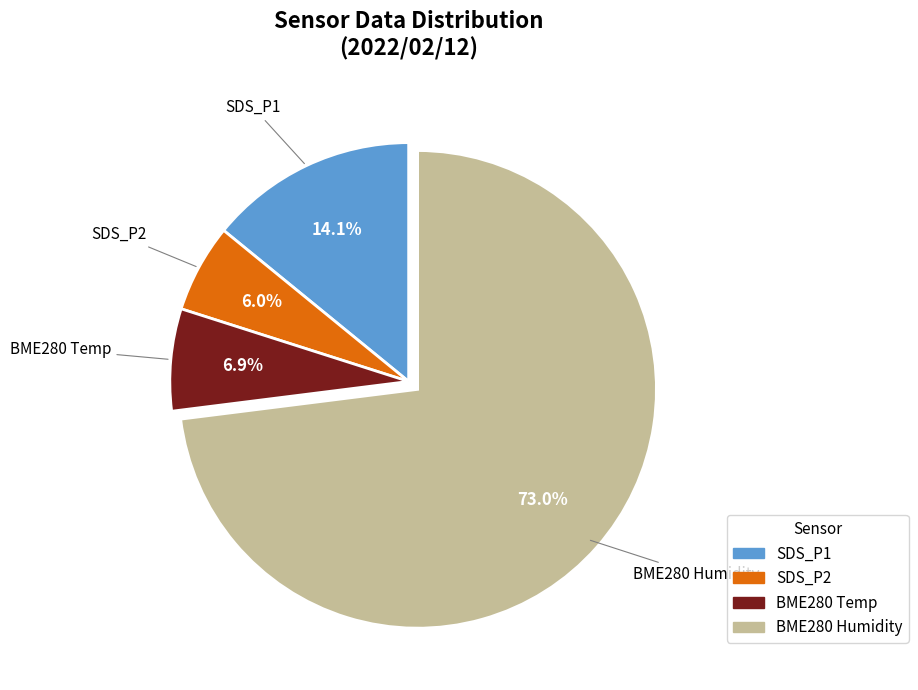

Is there any slice that represents more than half of the pie?

Yes